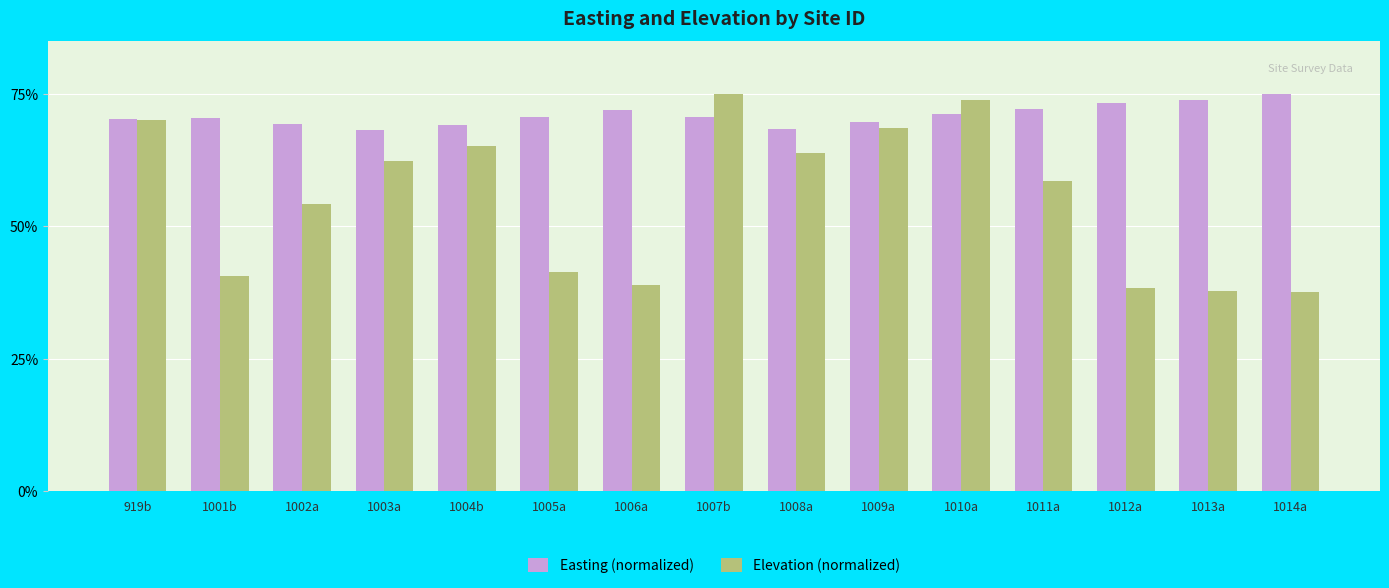

Are the bars grouped side by side (vs. stacked)?

Yes